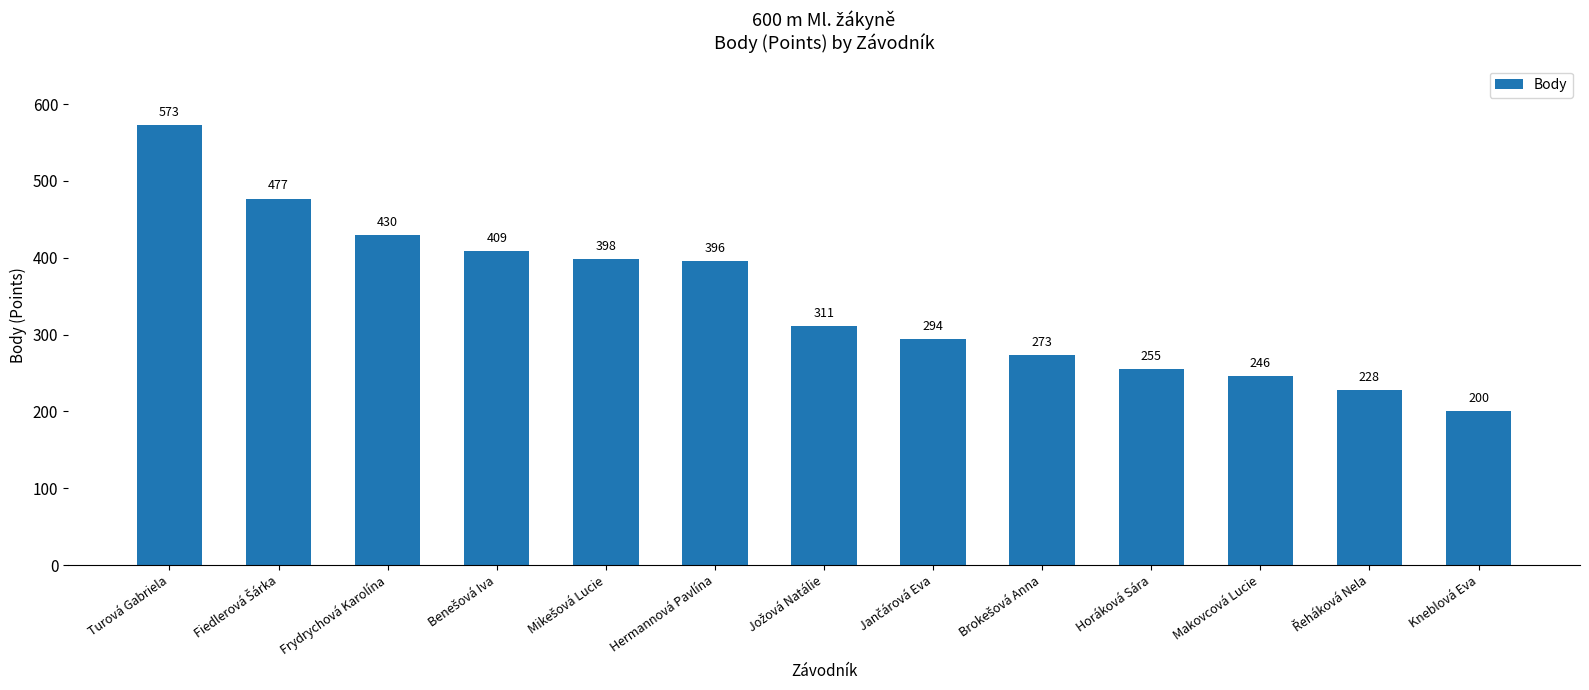

What is the greatest value displayed?

573